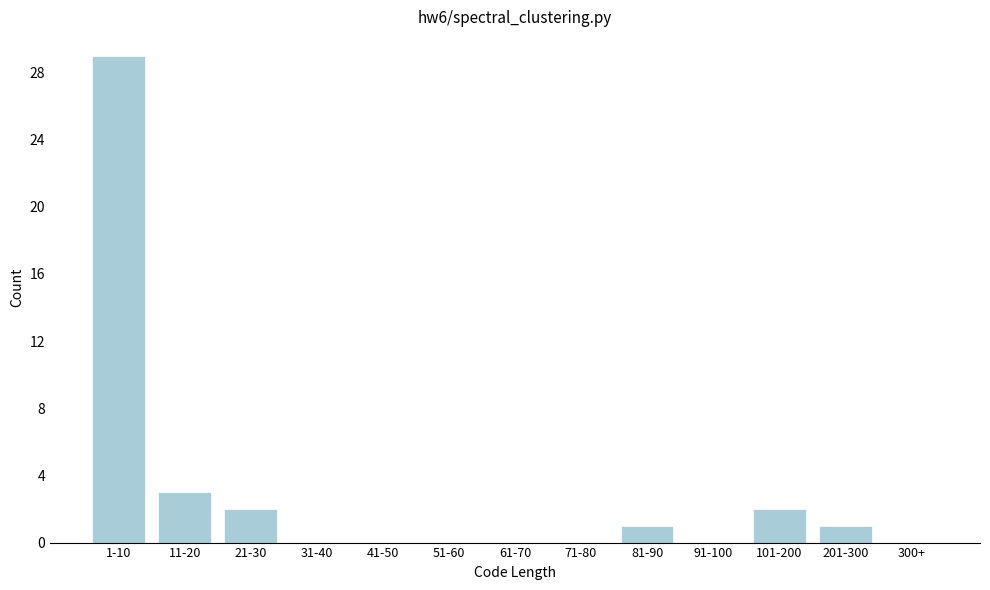

Reading left to right, transcribe all the data shown in this chart.

1-10=29	11-20=3	21-30=2	31-40=0	41-50=0	51-60=0	61-70=0	71-80=0	81-90=1	91-100=0	101-200=2	201-300=1	300+=0